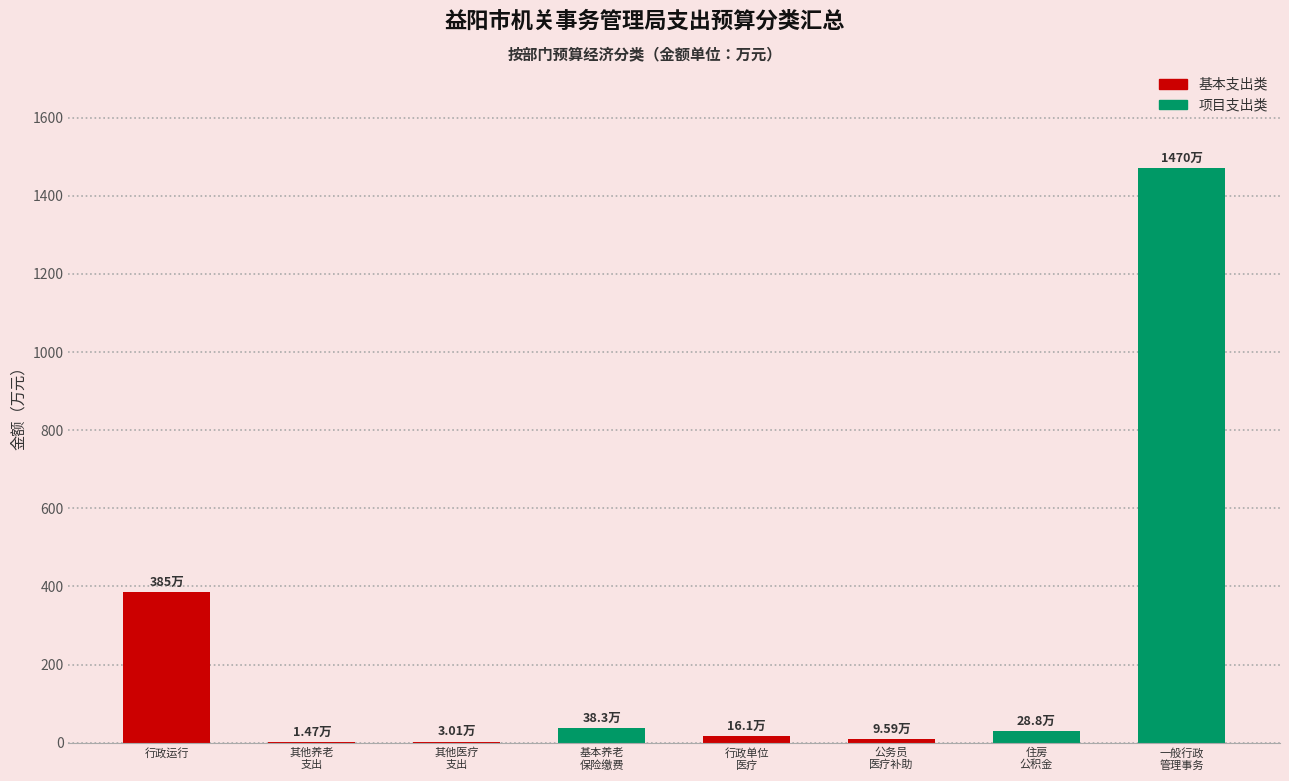

At which label is the value closest to 735?

行政运行